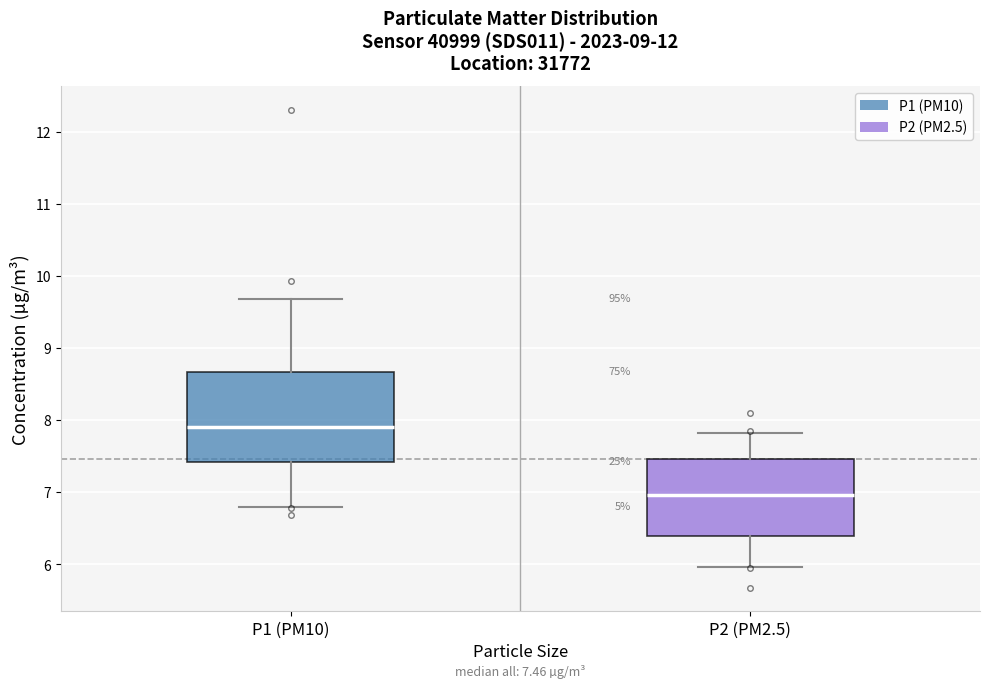

Which box is the tallest, from its lower edge to its upper edge?

P1 (PM10)